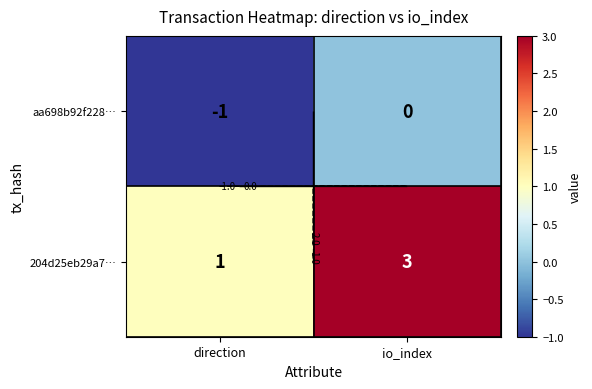

What is the minimum value shown in the chart?

-1